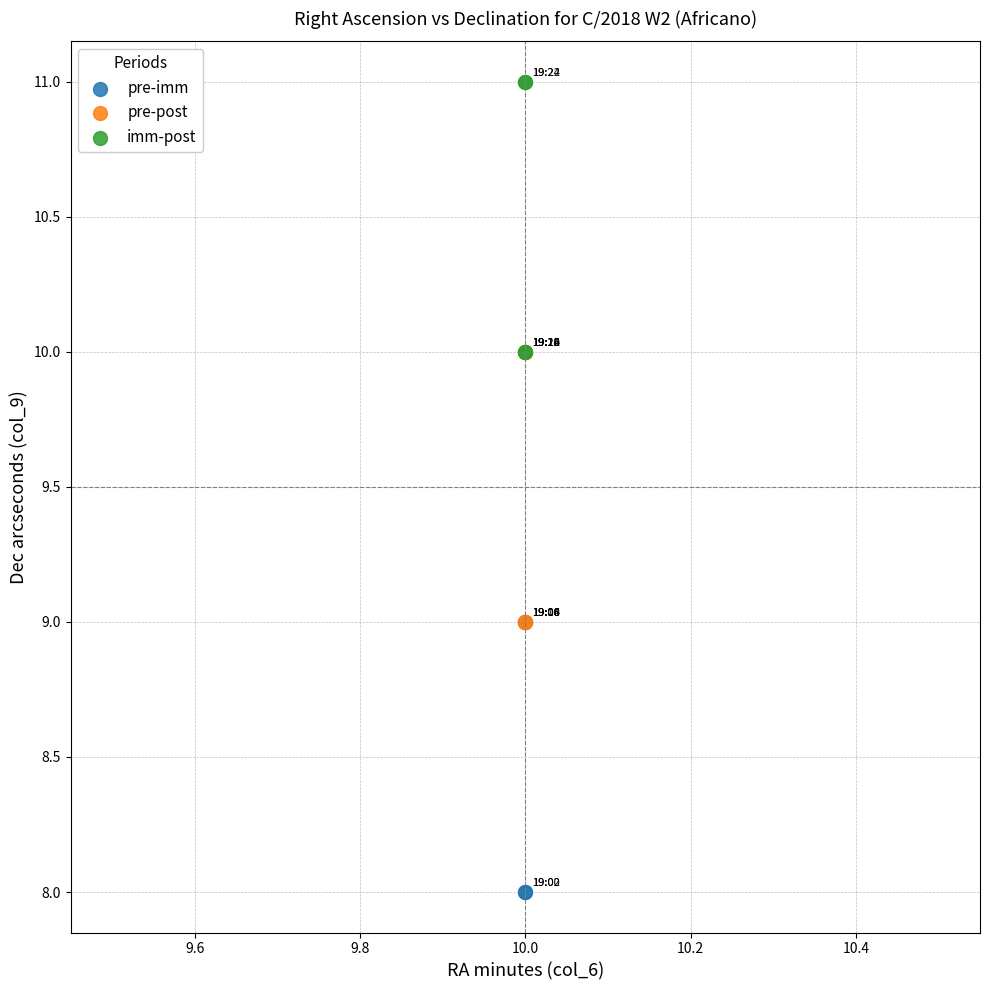

Which series contains the lowest Y value?

pre-imm